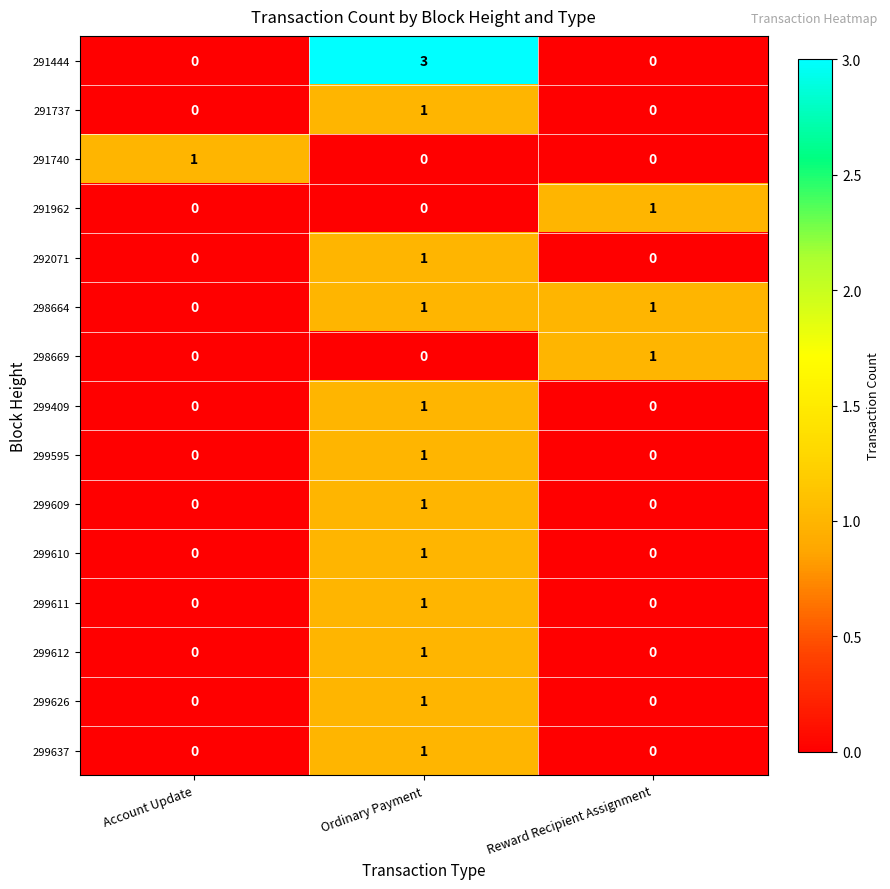

What is the spread (max minus min) of values at Ordinary Payment?

3